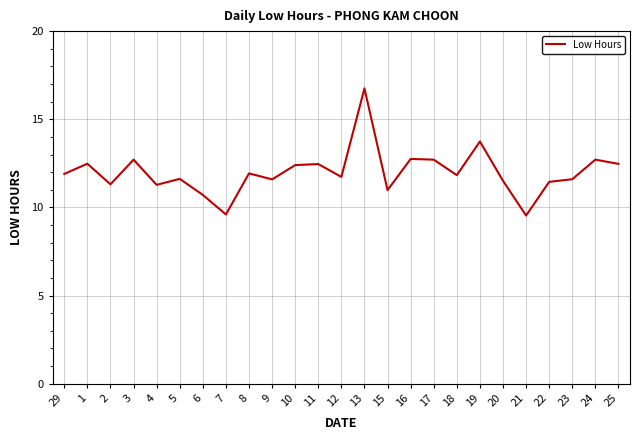

Where is the first local minimum?

2